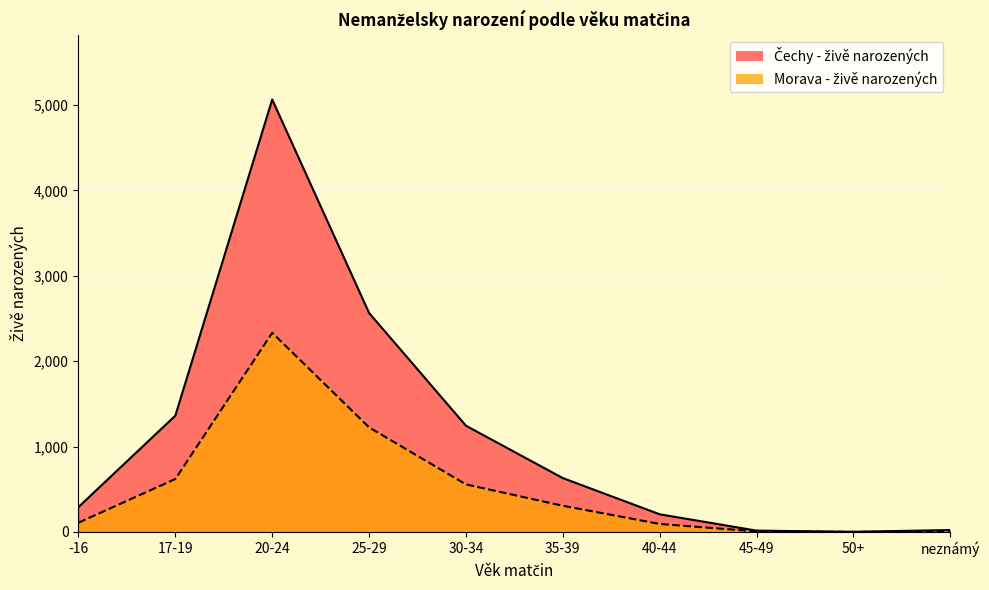

How many interior local valleys does the Čechy - živě narozených series have?

1